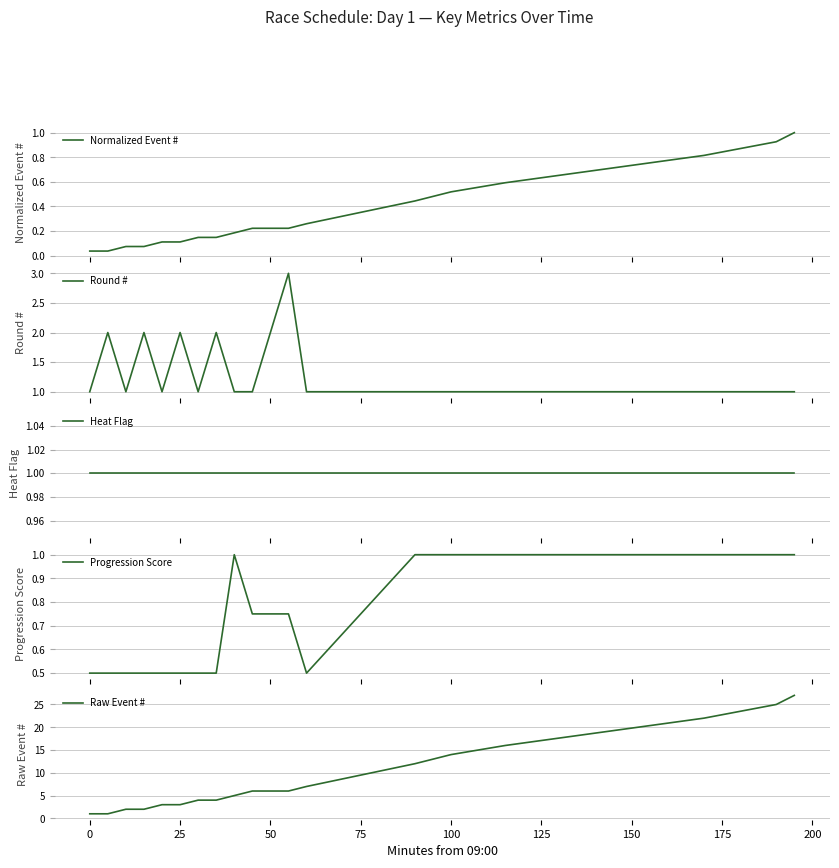

What is the difference between the maximum and minimum values in the Progression Score series?

0.5